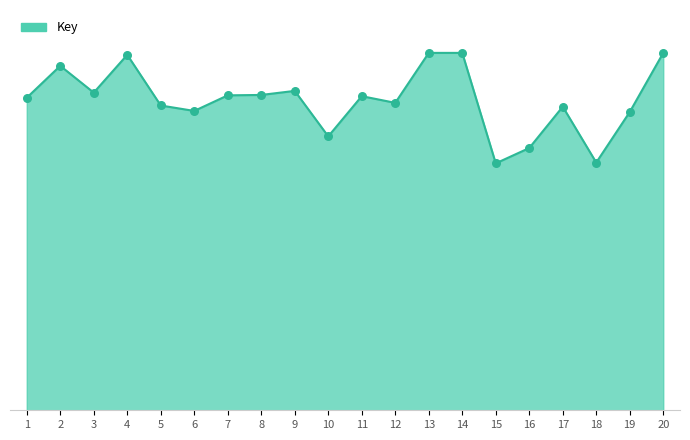

Is this an area chart (filled region under the line)?

Yes